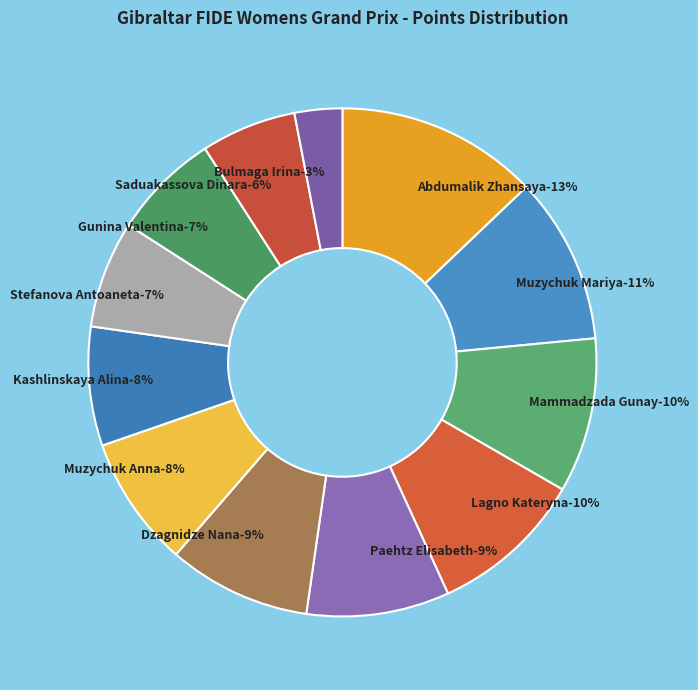

What portion of the pie excludes Muzychuk Anna?

91.7%